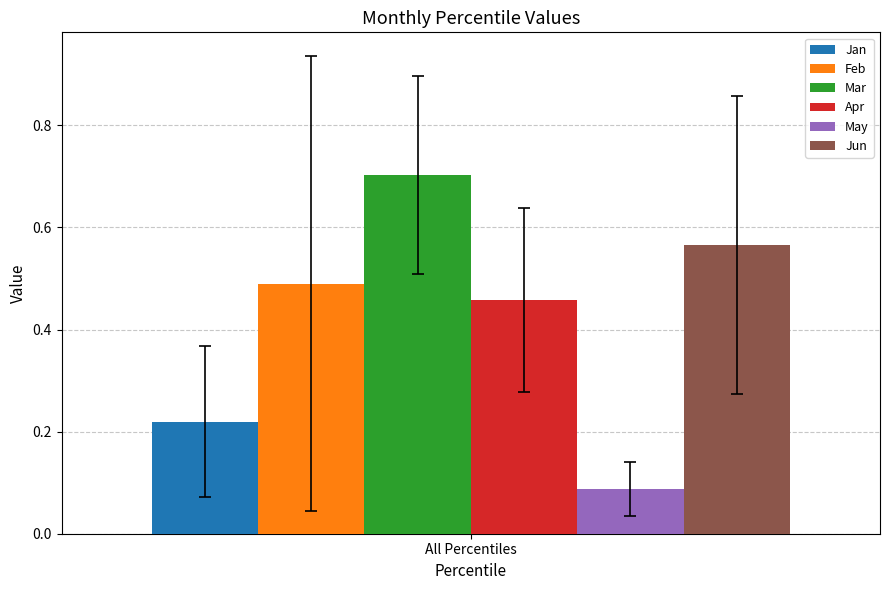

How many bars are there in each group?

6